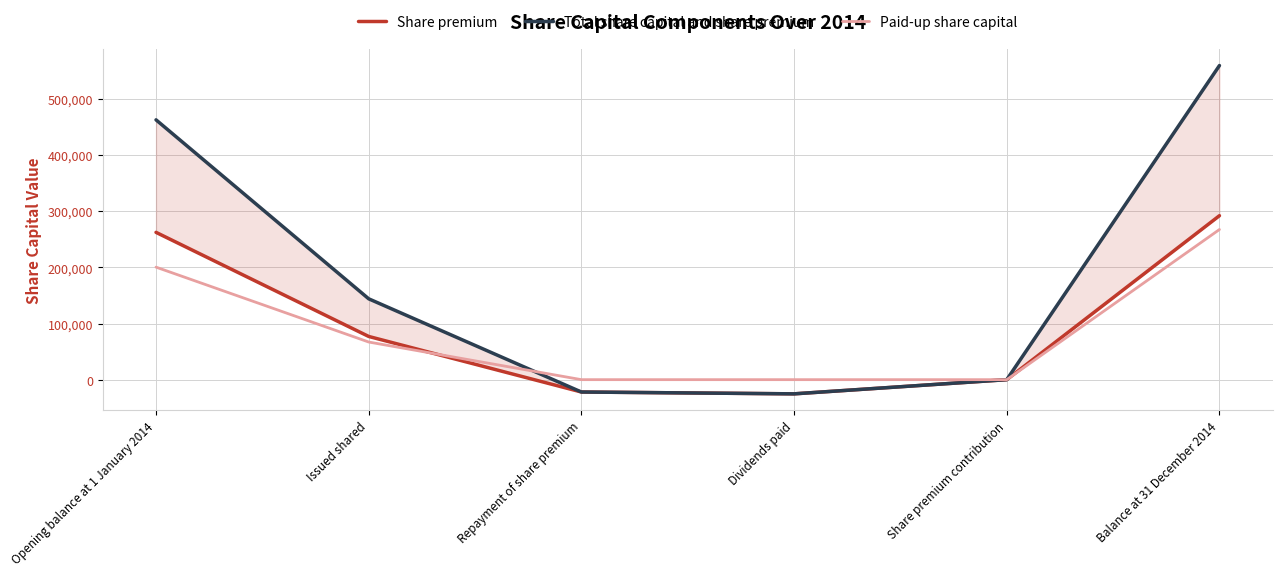

At which label does Share premium first exceed 76966?

Opening balance at 1 January 2014